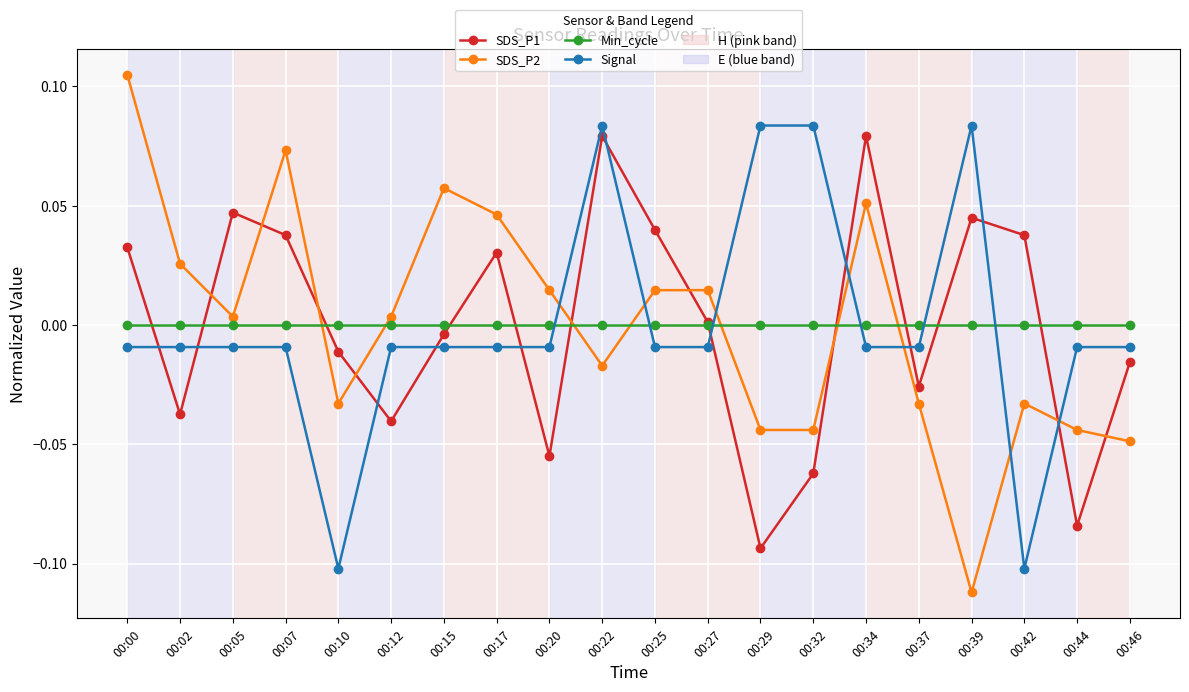

Which category has the lowest value across all series?

00:39